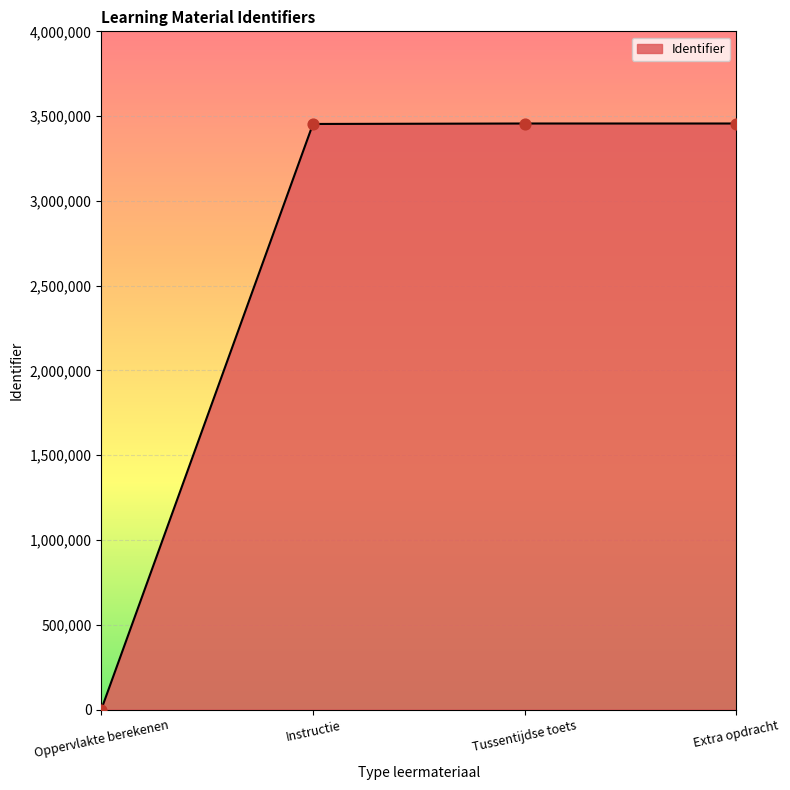

What is the ratio of the value at Extra opdracht to the value at Instructie?

1.0